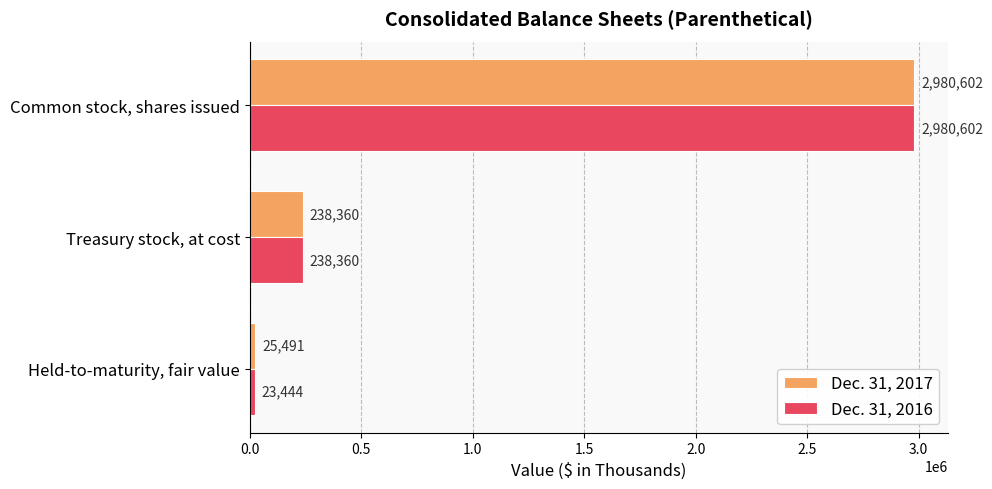

The Dec. 31, 2016 series shows 238360 at Treasury stock, at cost. True or false?

True